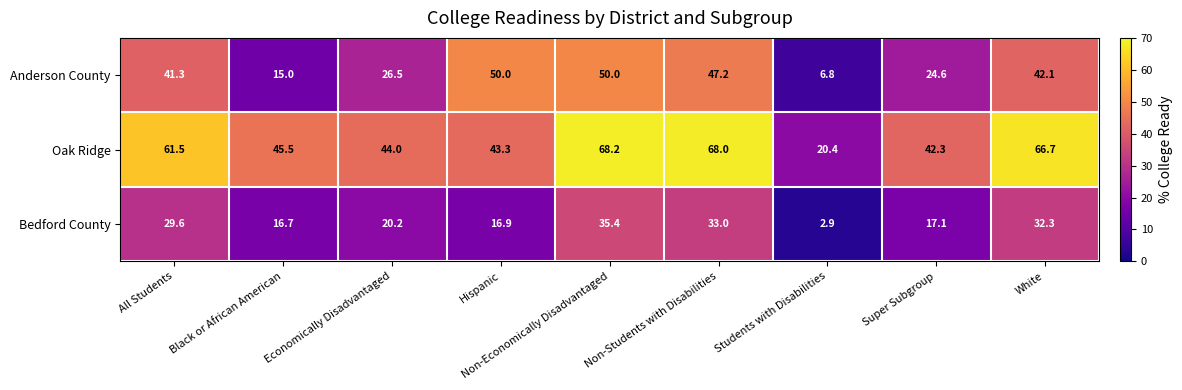

What is the difference between the maximum and minimum values in the Anderson County series?

43.2